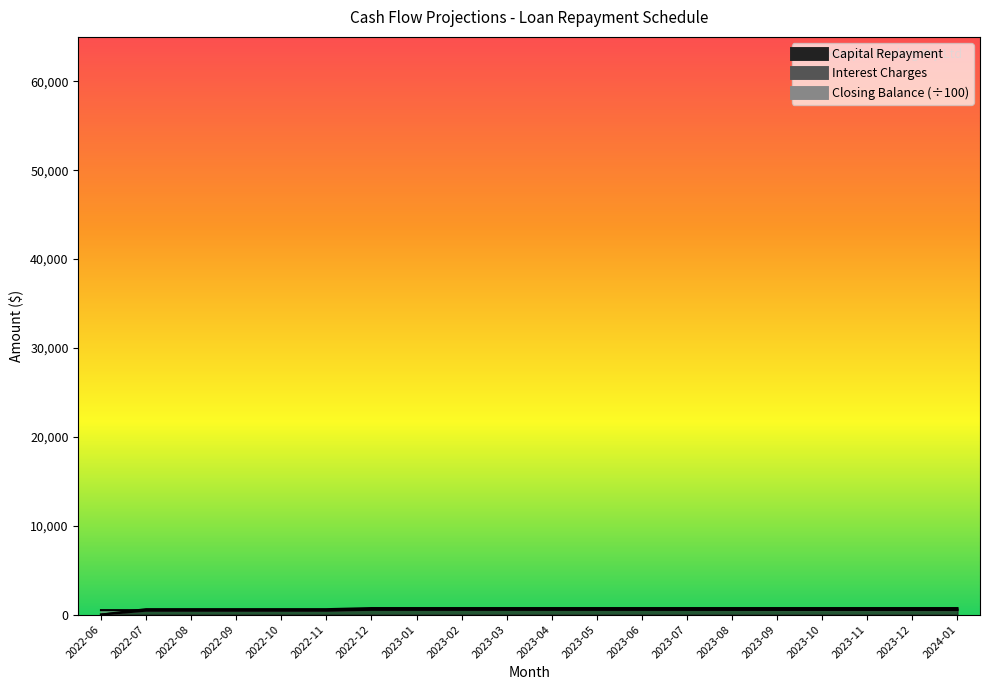

What is the greatest value displayed?

572.3